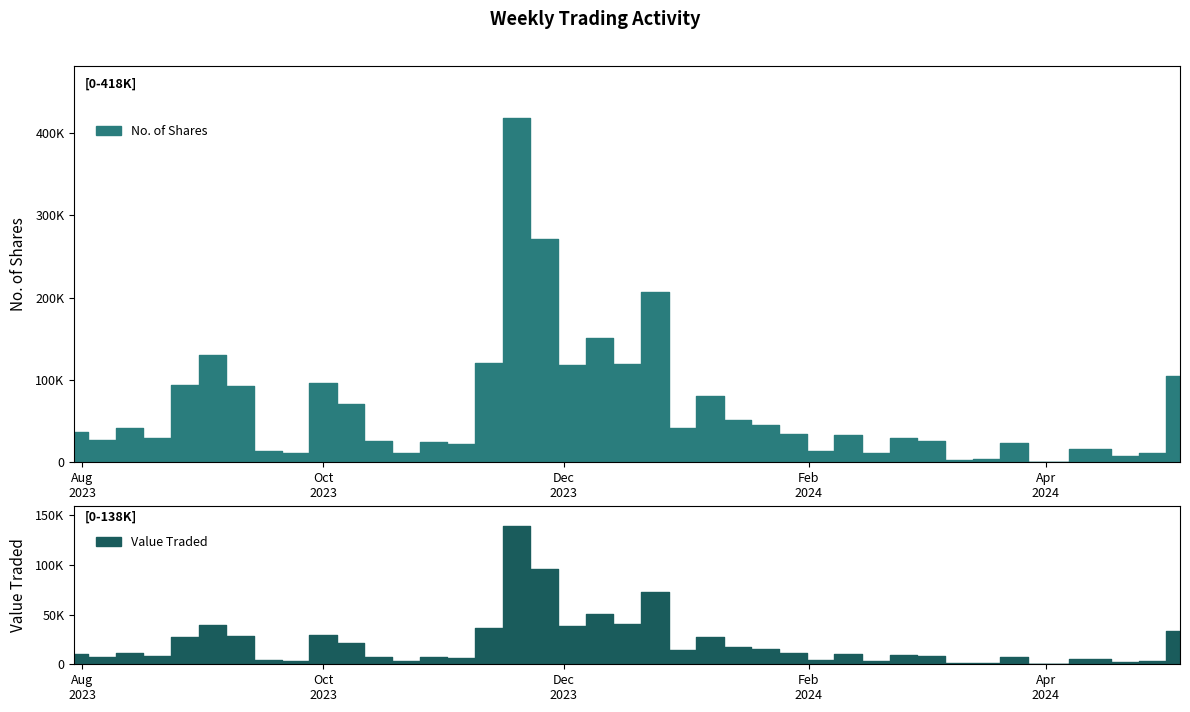

True or false: Value Traded and No. of Shares cross at least once.

False